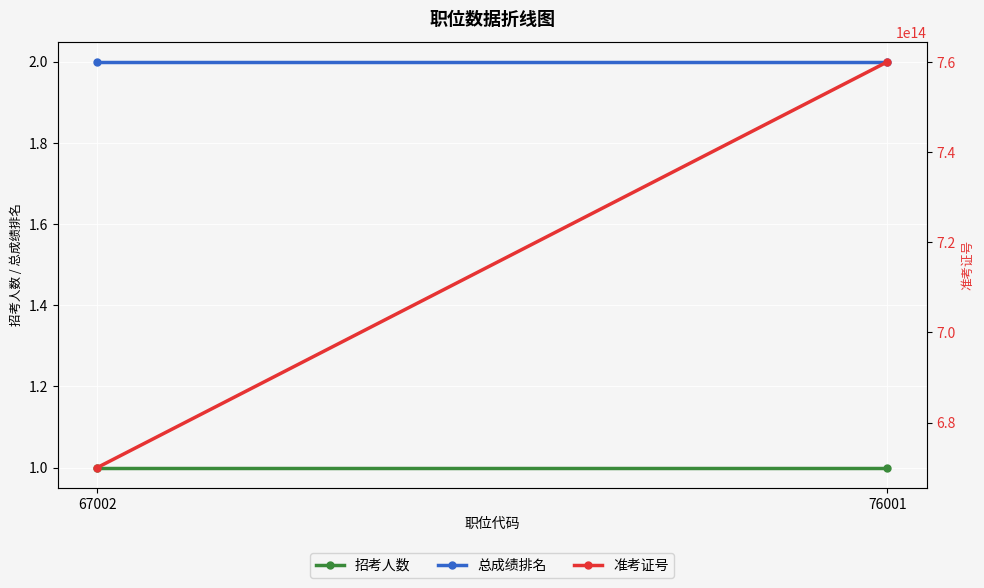

What value does the 招考人数 series have at 67002?

1